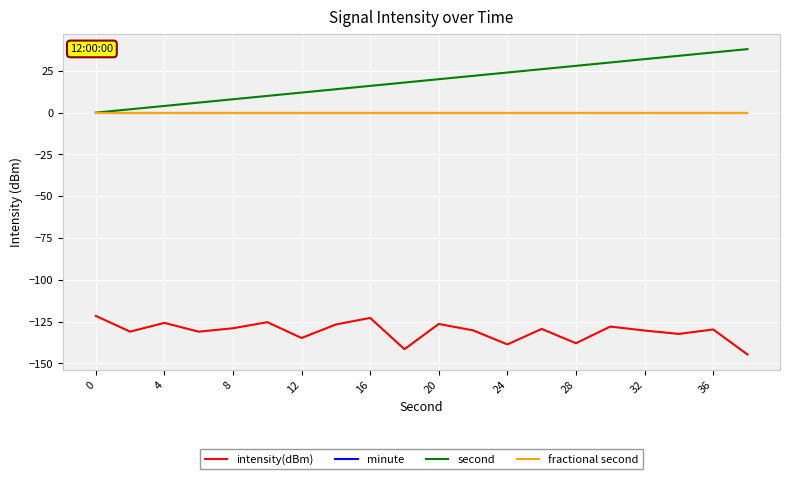

True or false: minute has more than 0 points higher than both neighbors.

False